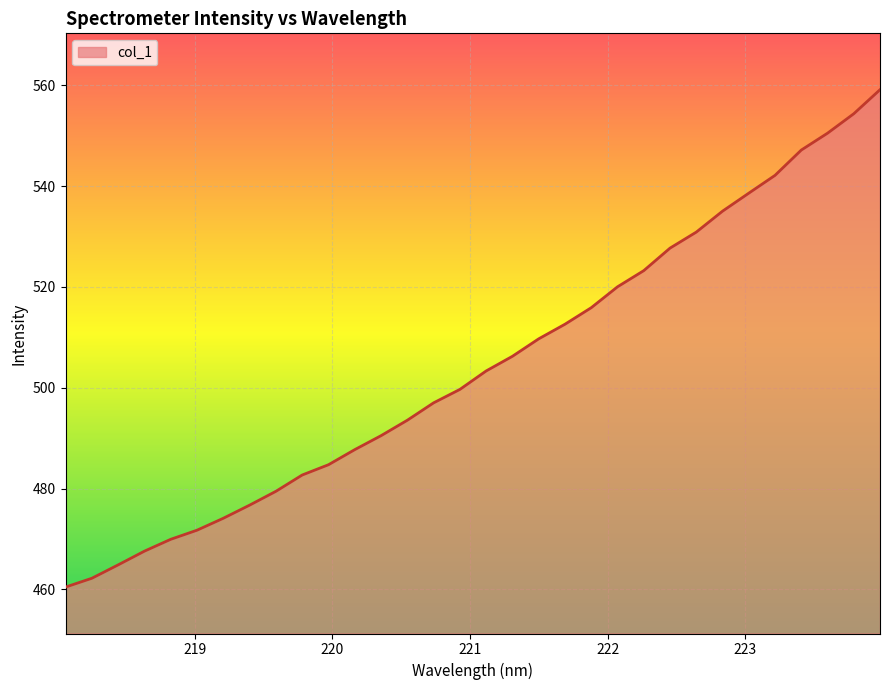

What is the average value?

504.4